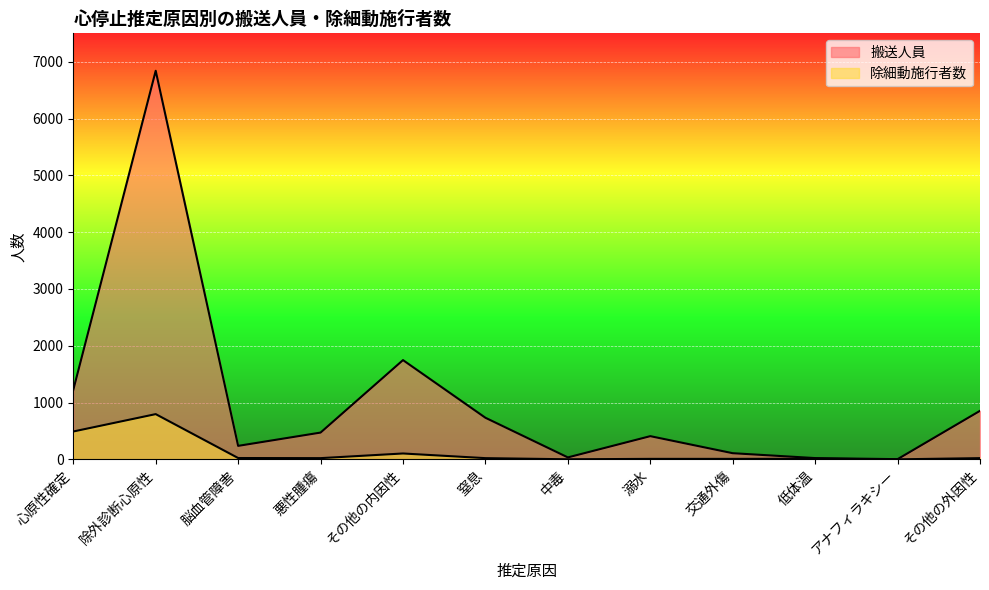

At which category is the sum across all series the highest?

除外診断心原性